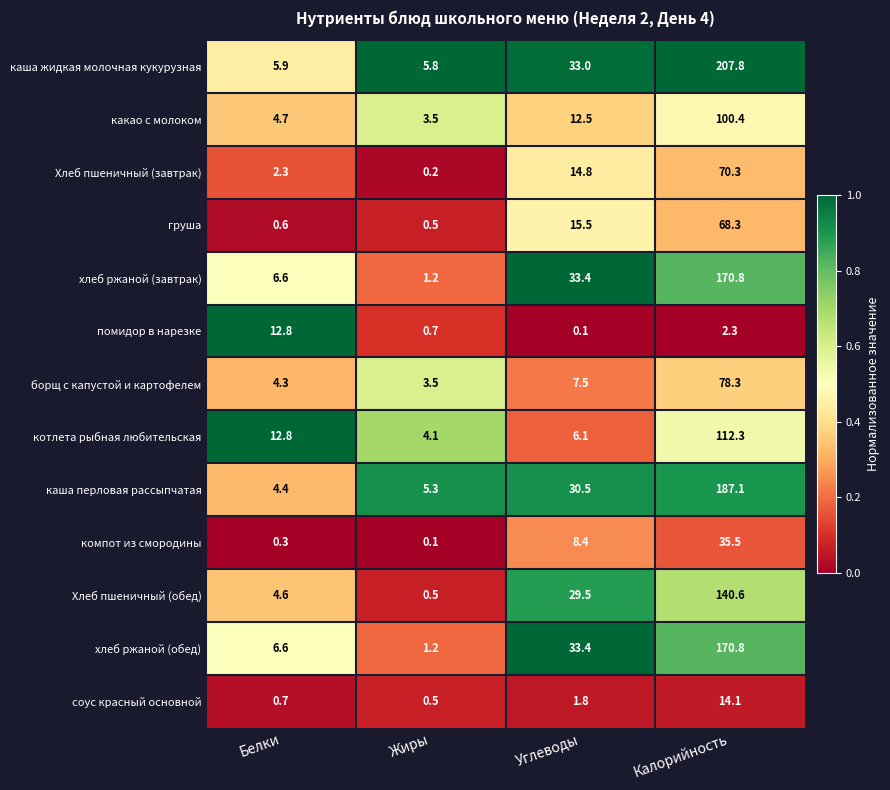

At which label is компот из смородины closest to 17?

Углеводы